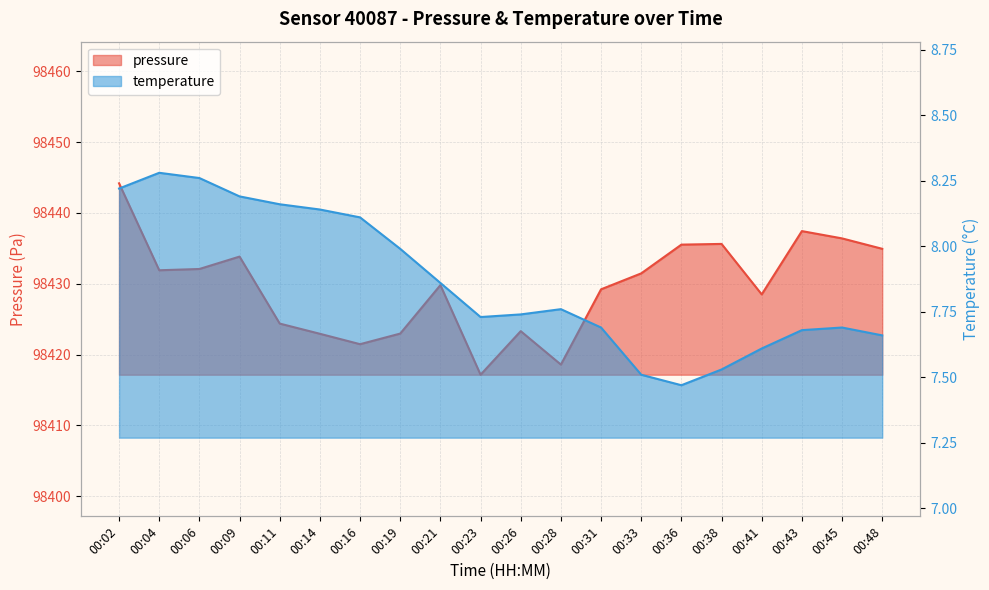

At how many categories does at least one series exceed 38171?

20